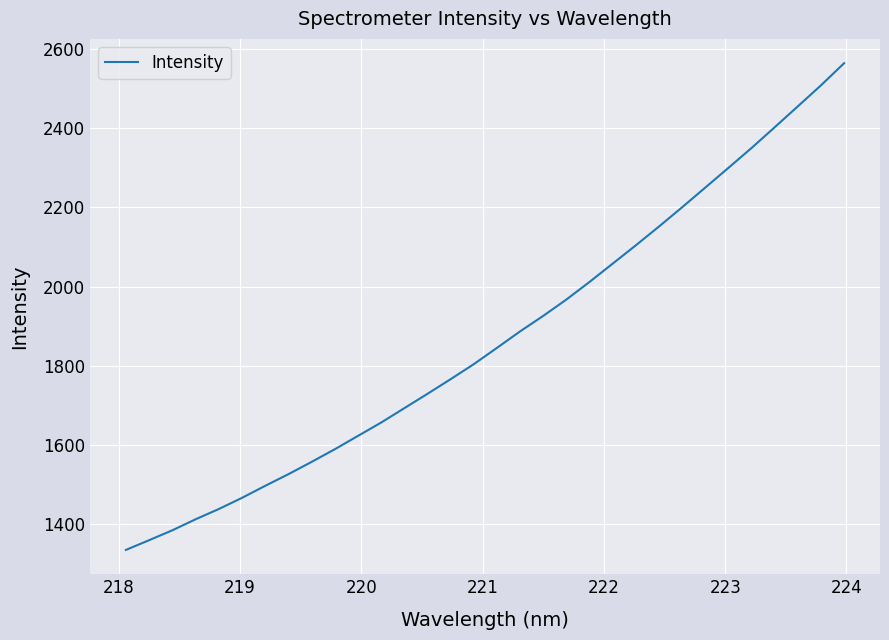

What is the maximum value shown in the chart?

2564.4